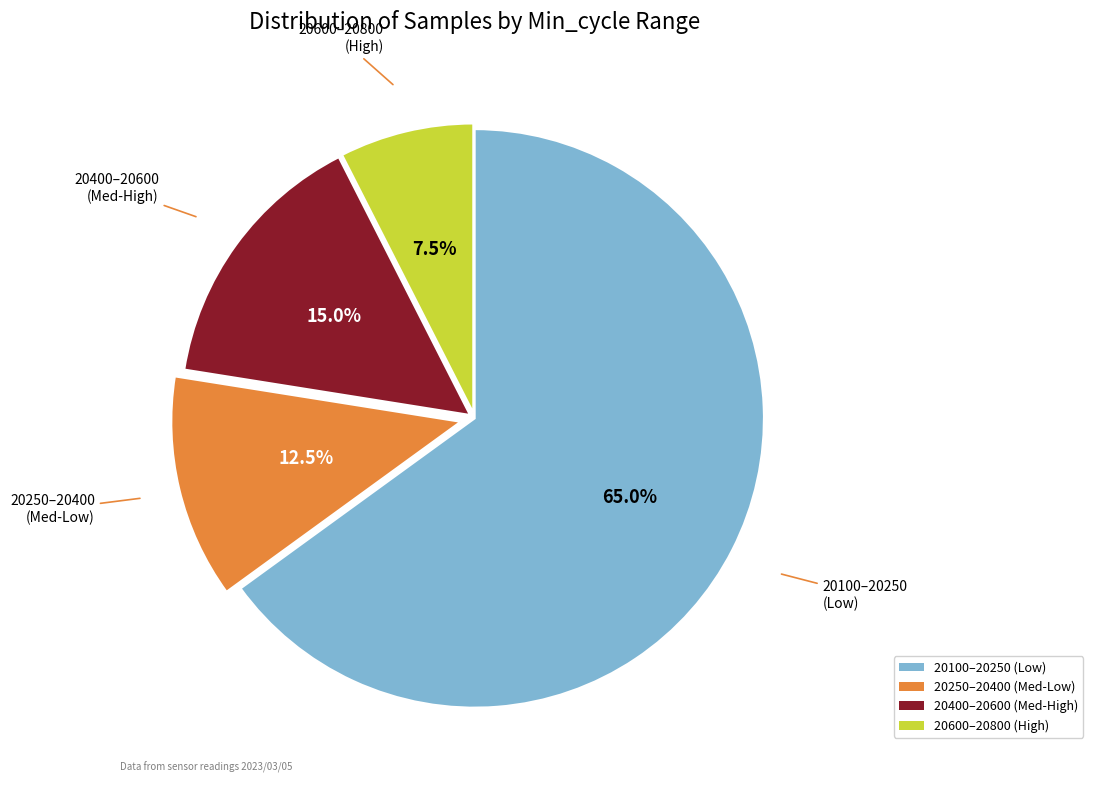

Does any single category account for the majority?

Yes